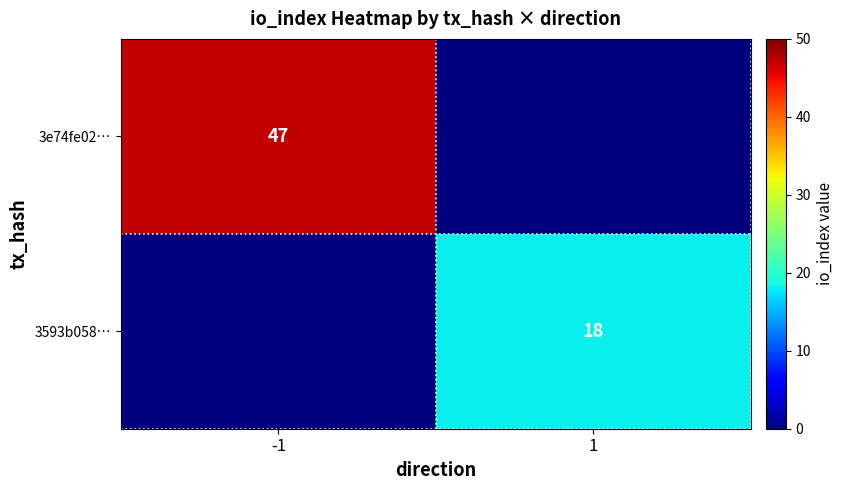

The 3e74fe02… series shows 64 at -1. True or false?

False